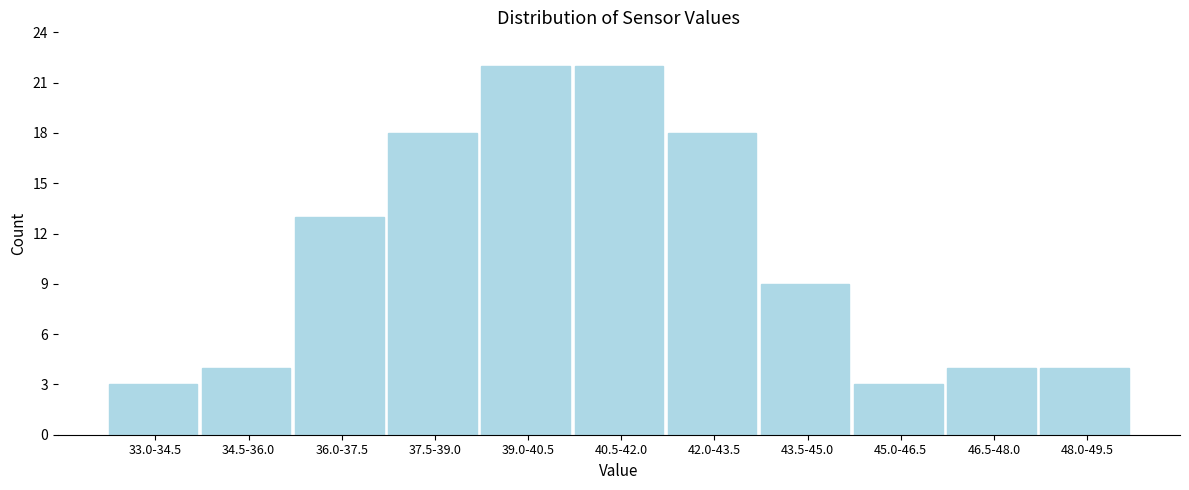

Reading right to left, list all the values displayed in this chart.

48.0-49.5=4	46.5-48.0=4	45.0-46.5=3	43.5-45.0=9	42.0-43.5=18	40.5-42.0=22	39.0-40.5=22	37.5-39.0=18	36.0-37.5=13	34.5-36.0=4	33.0-34.5=3